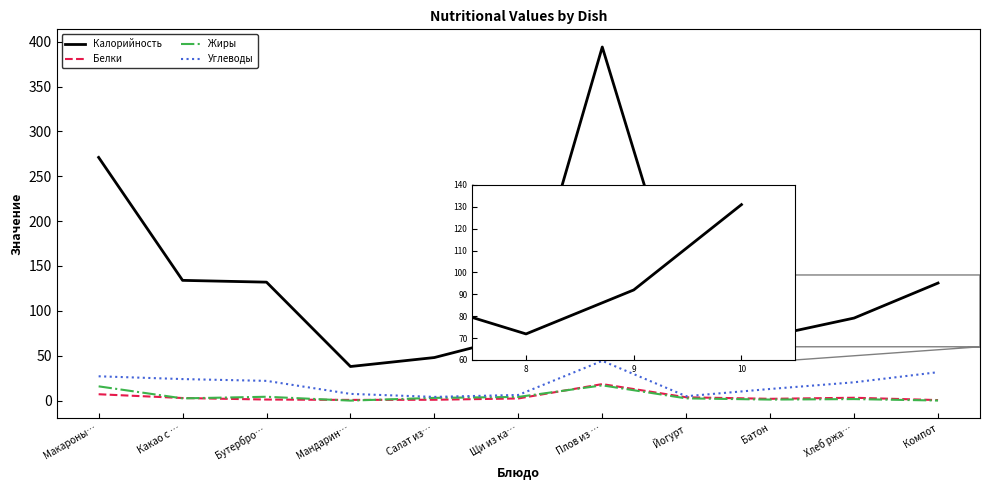

The Углеводы series shows 24.0 at Какао с …. True or false?

True